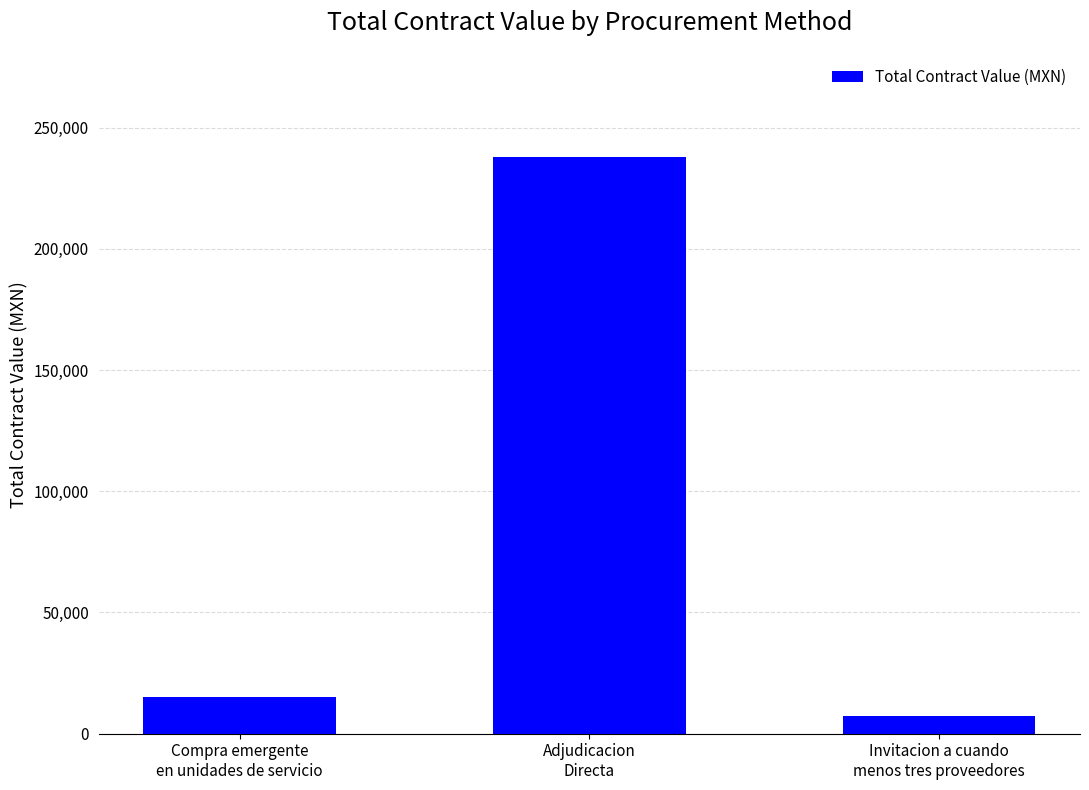

What is the difference between the values at Compra emergente
en unidades de servicio and Invitacion a cuando
menos tres proveedores?

7836.3